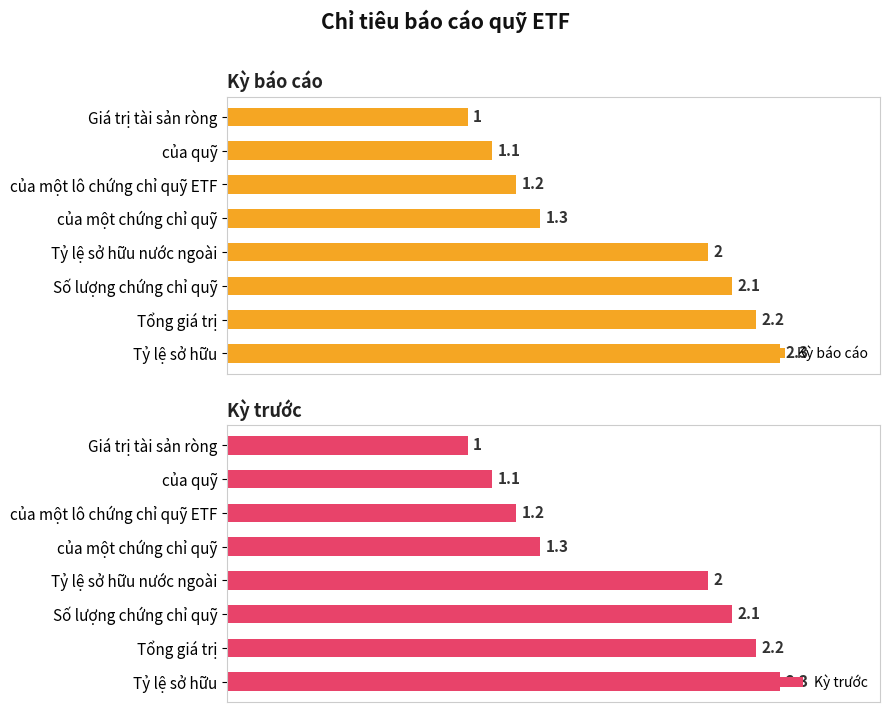

Rank the categories by Kỳ báo cáo value from highest to lowest.

Tỷ lệ sở hữu, Tổng giá trị, Số lượng chứng chỉ quỹ, Tỷ lệ sở hữu nước ngoài, của một chứng chỉ quỹ, của một lô chứng chỉ quỹ ETF, của quỹ, Giá trị tài sản ròng